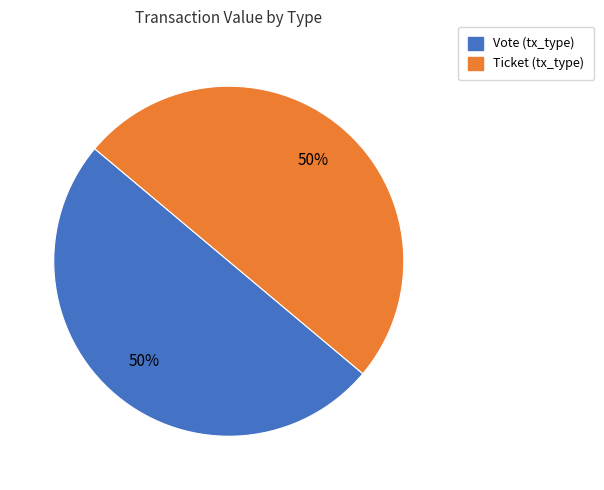

To the nearest percent, what percentage of the pie is Ticket?

50%